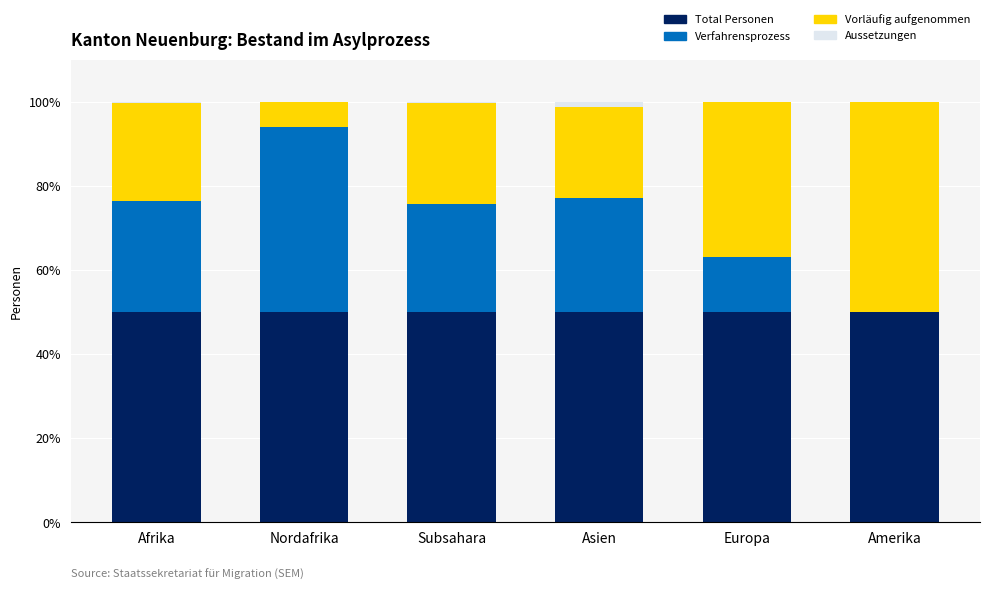

Is it true that Total Personen equals 50.0 at Asien?

True